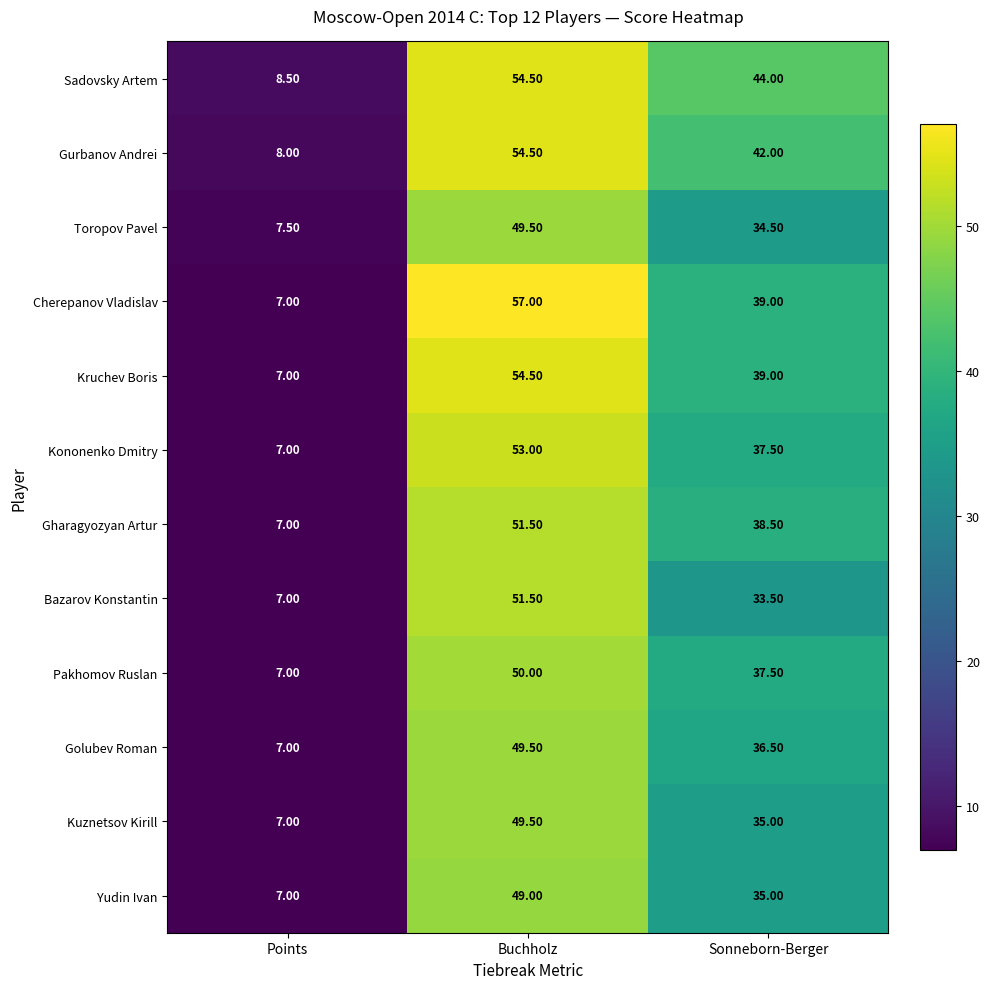

Which series has the widest spread of values?

Cherepanov Vladislav